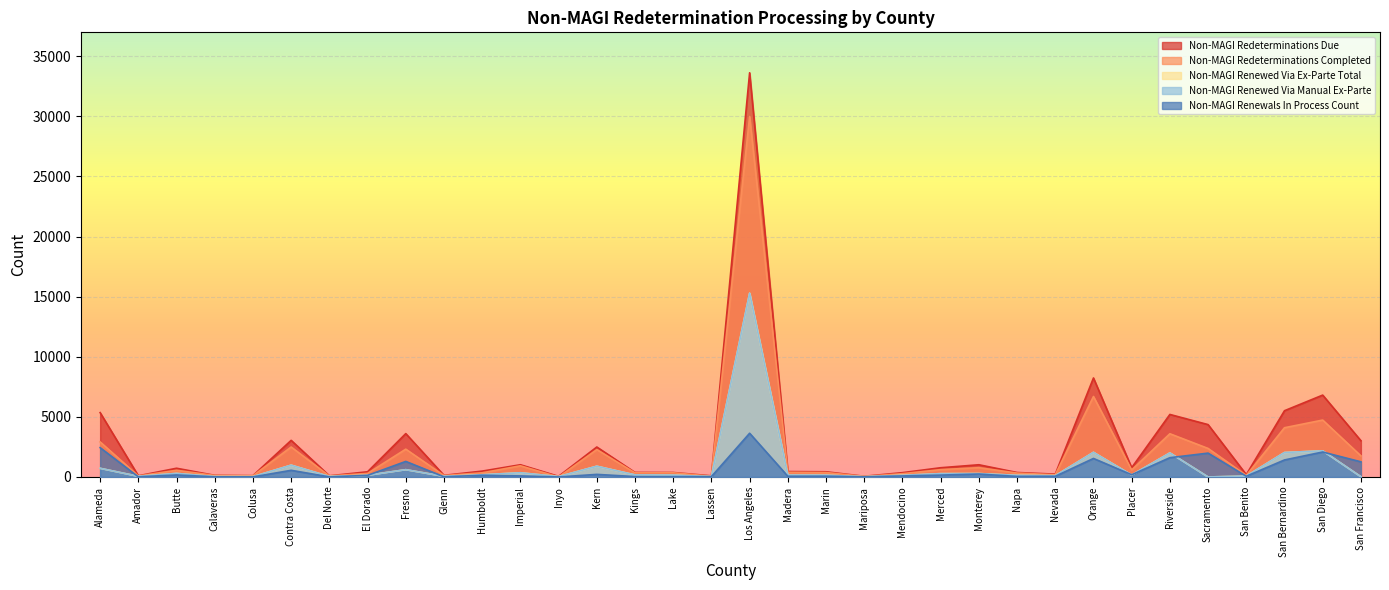

What is the sum of the Non-MAGI Redeterminations Completed values at Fresno and Humboldt?

2660